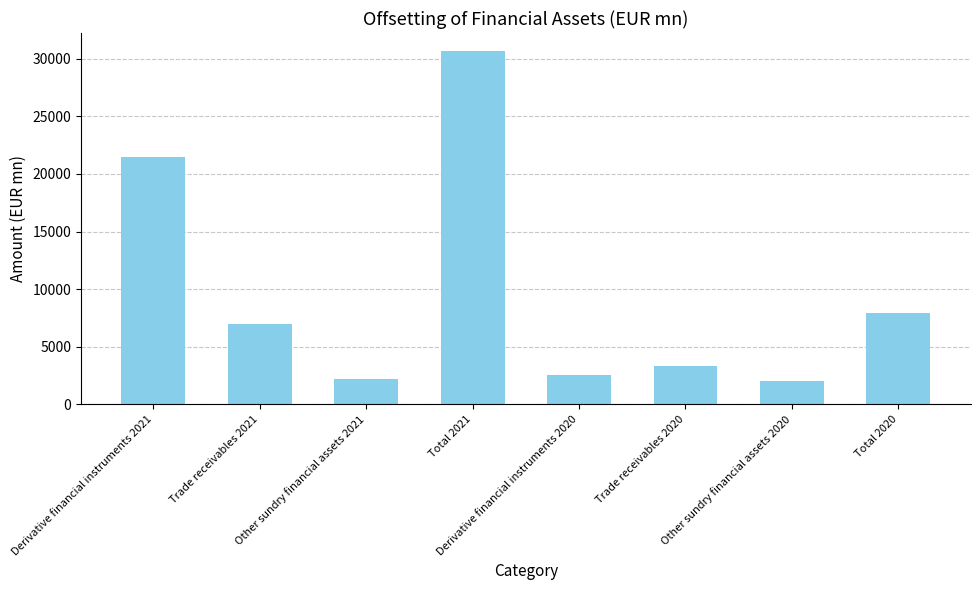

Does the chart contain stacked bars?

No